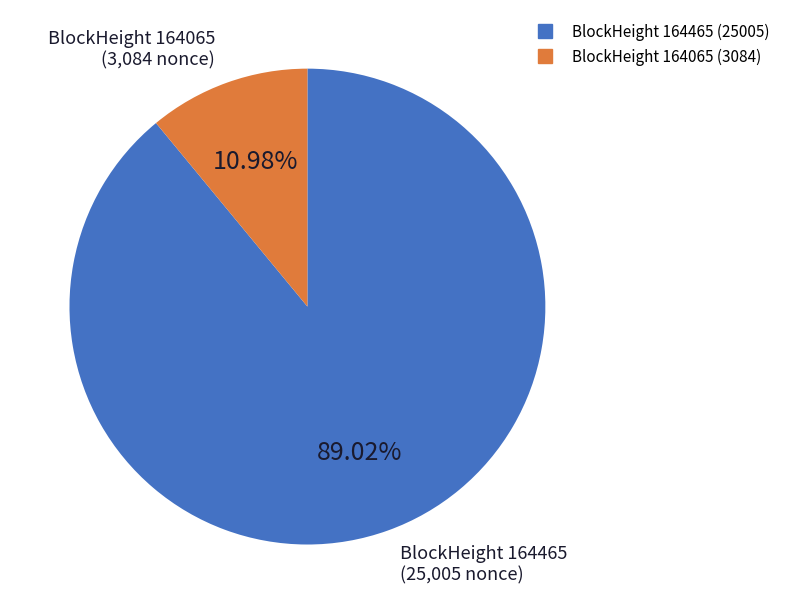

Does any single category account for the majority?

Yes